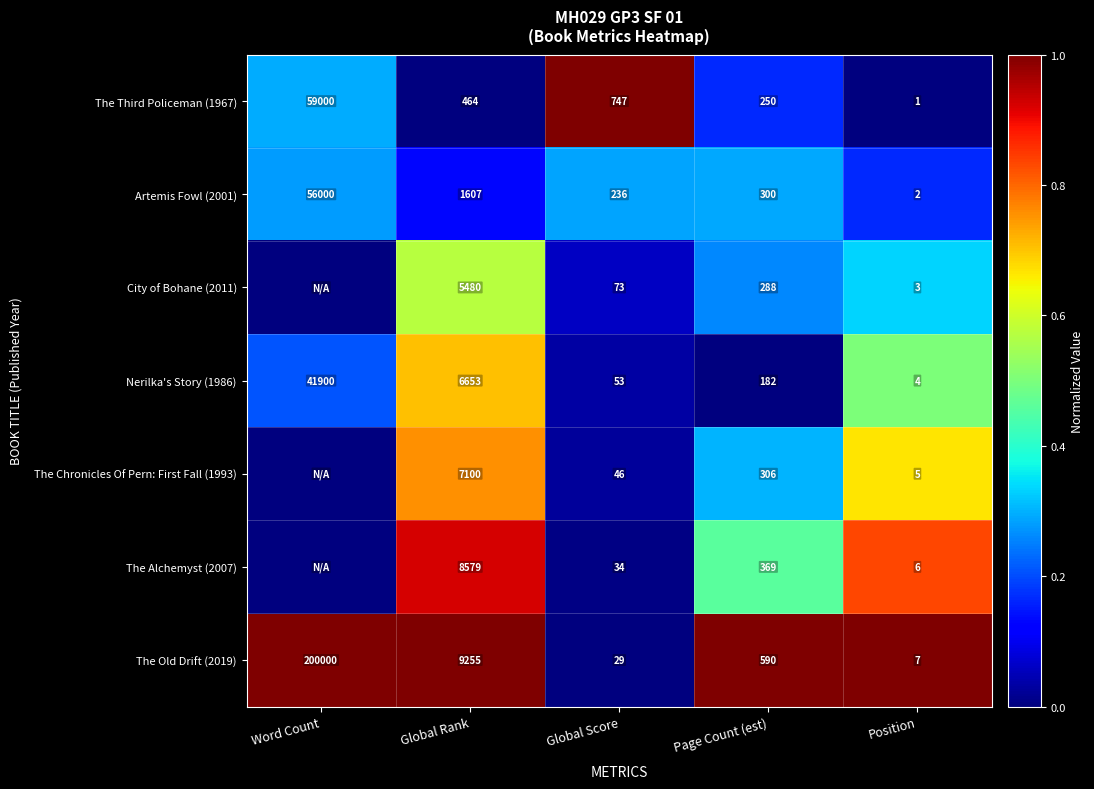

Between Page Count (est) and Position, which series saw the biggest shift?

The Old Drift (2019)